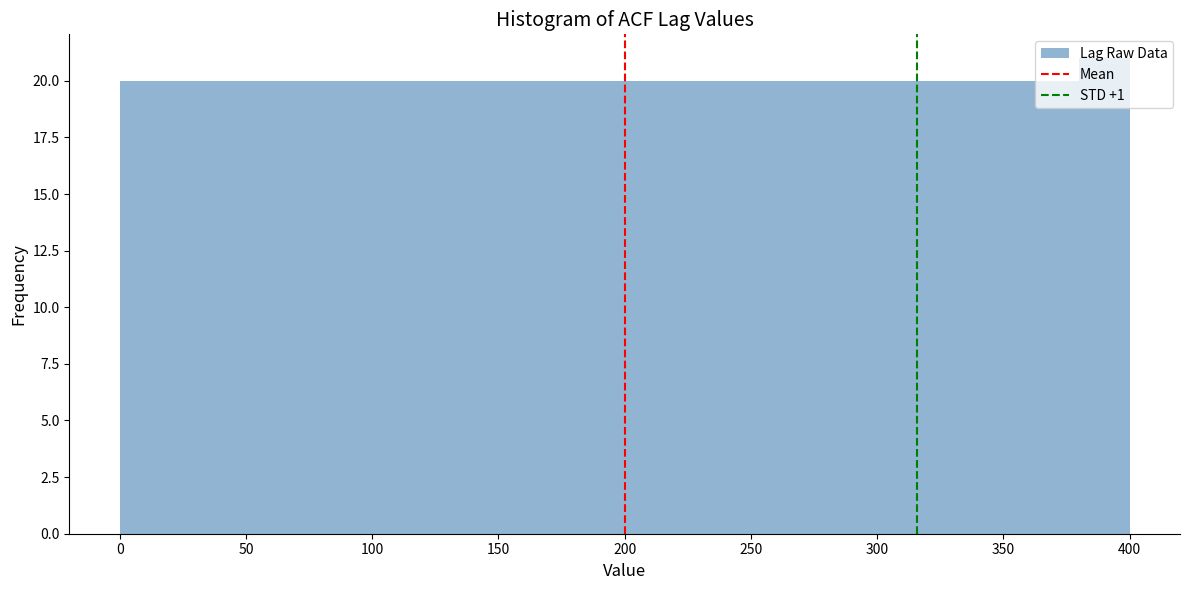

How tall is the bar that spans 220 to 240 on the x-axis? The values are not printed on the chart, so give them approximately, as read against the axis.

20